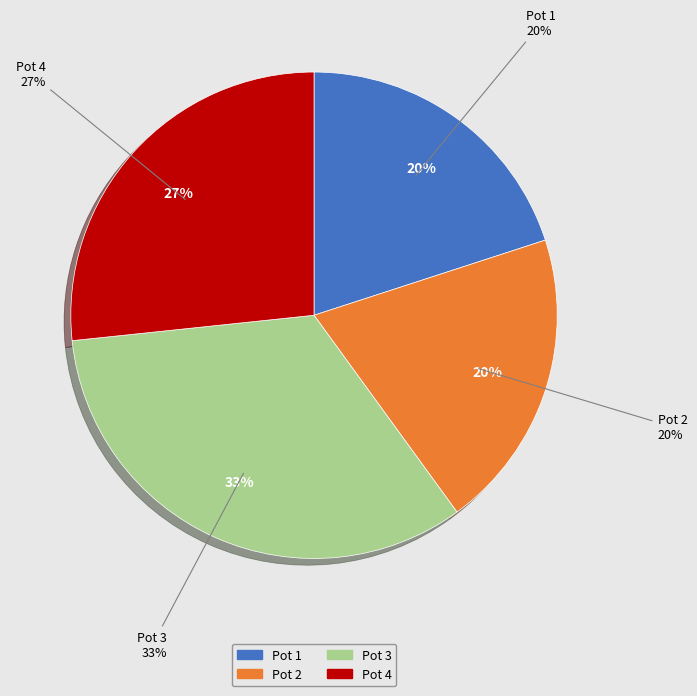

Is there any slice that represents more than half of the pie?

No